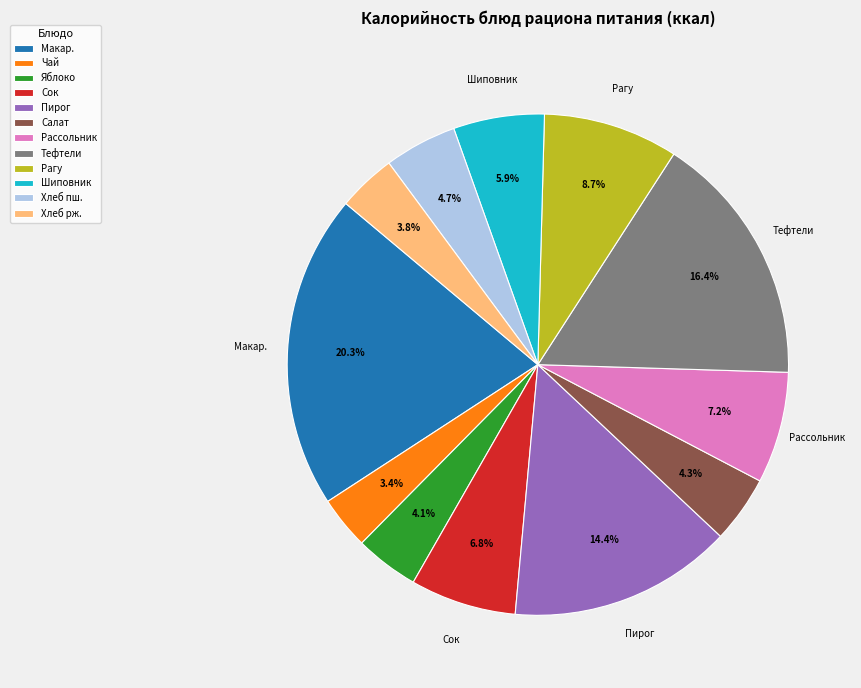

Which has a higher value, Салат or Тефтели?

Тефтели